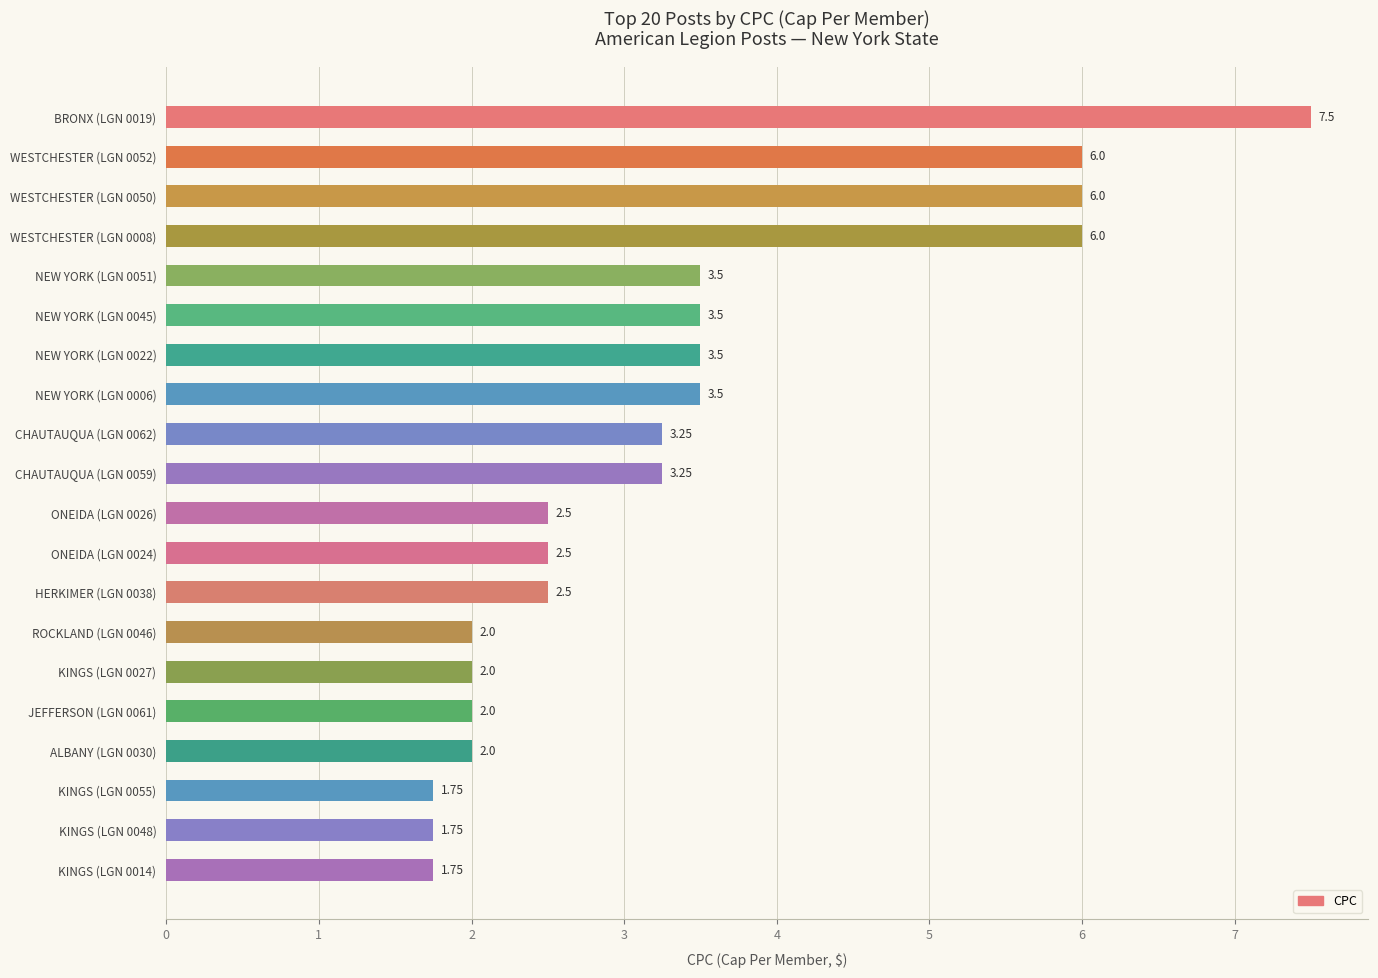

Approximately how many times larger is the value at KINGS (LGN 0055) compared to WESTCHESTER (LGN 0052)?

0.3